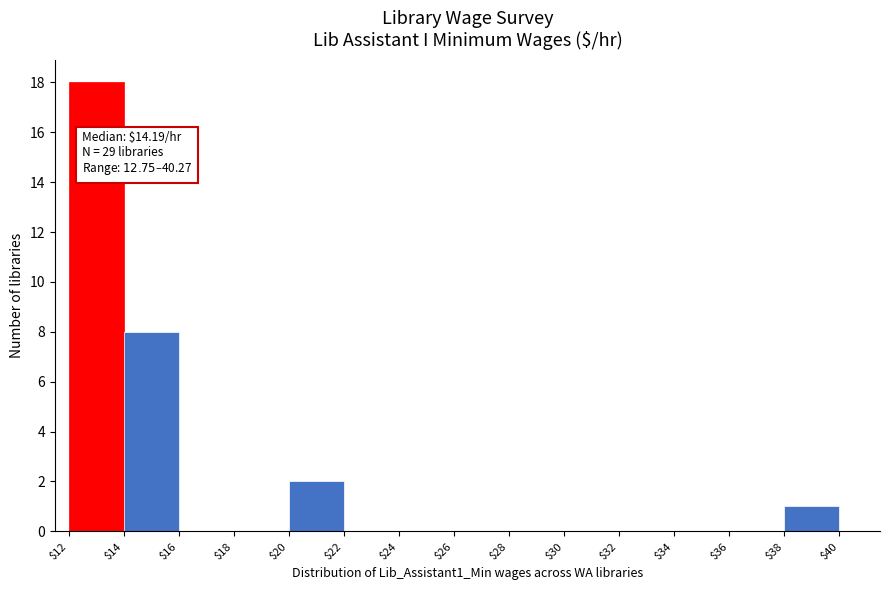

What value does the data have at $14?

8